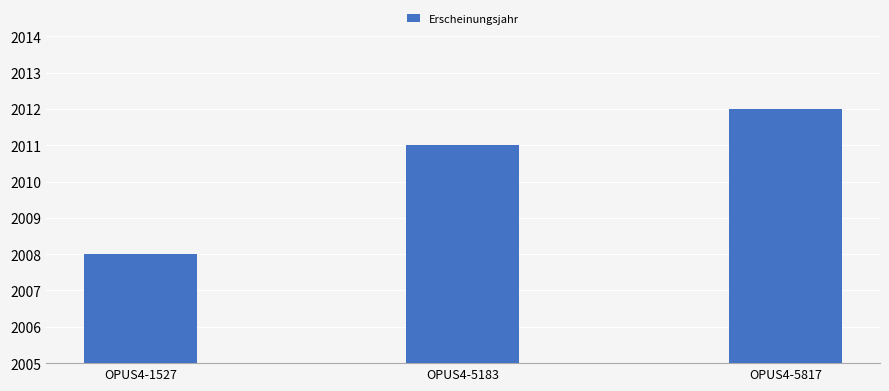

Where is the data nearest to the value 2010?

OPUS4-5183